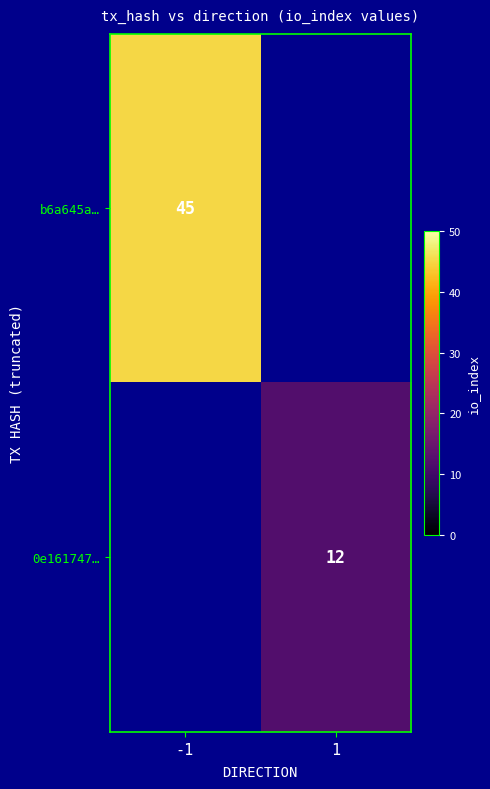

What is the greatest value displayed?

45.0